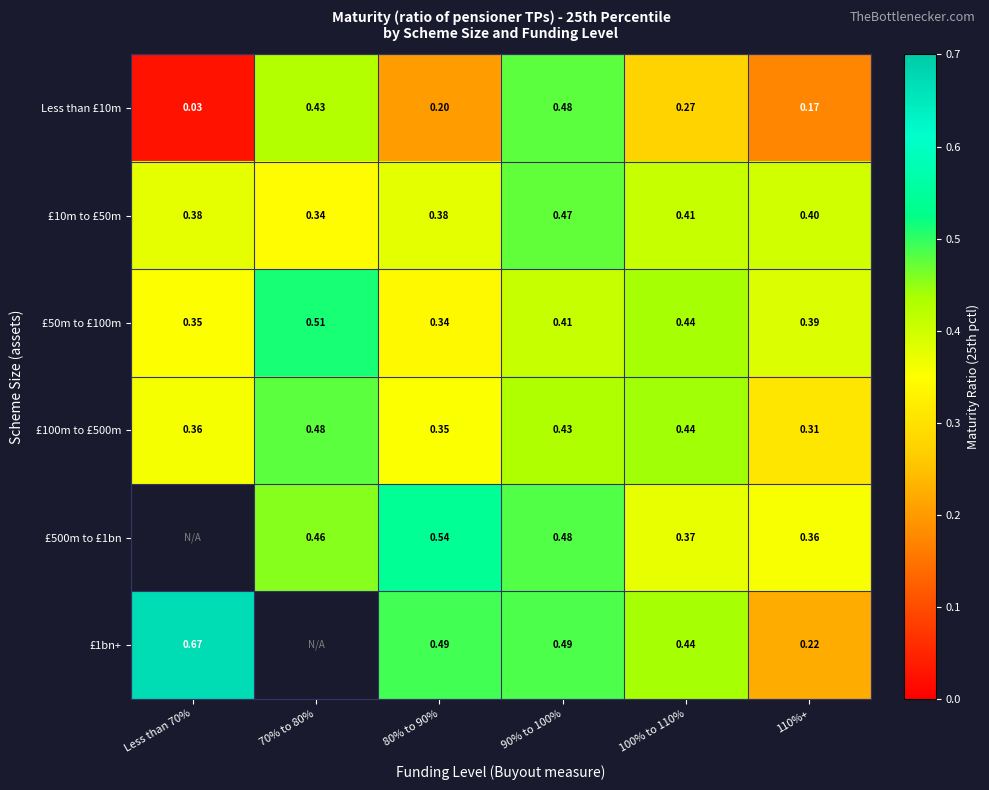

At which category does the chart reach its peak across all series?

Less than 70%